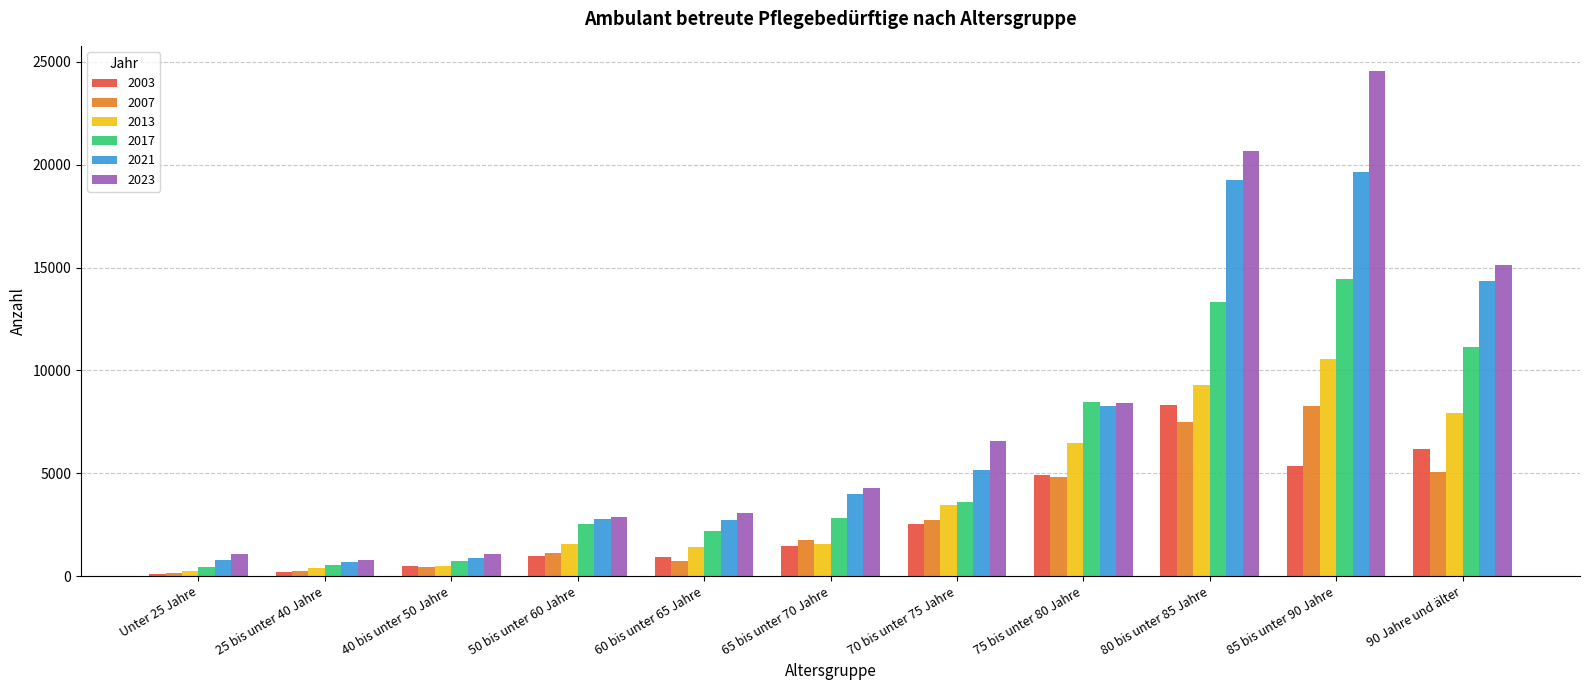

Which category has the highest value in the 2003 series?

80 bis unter 85 Jahre